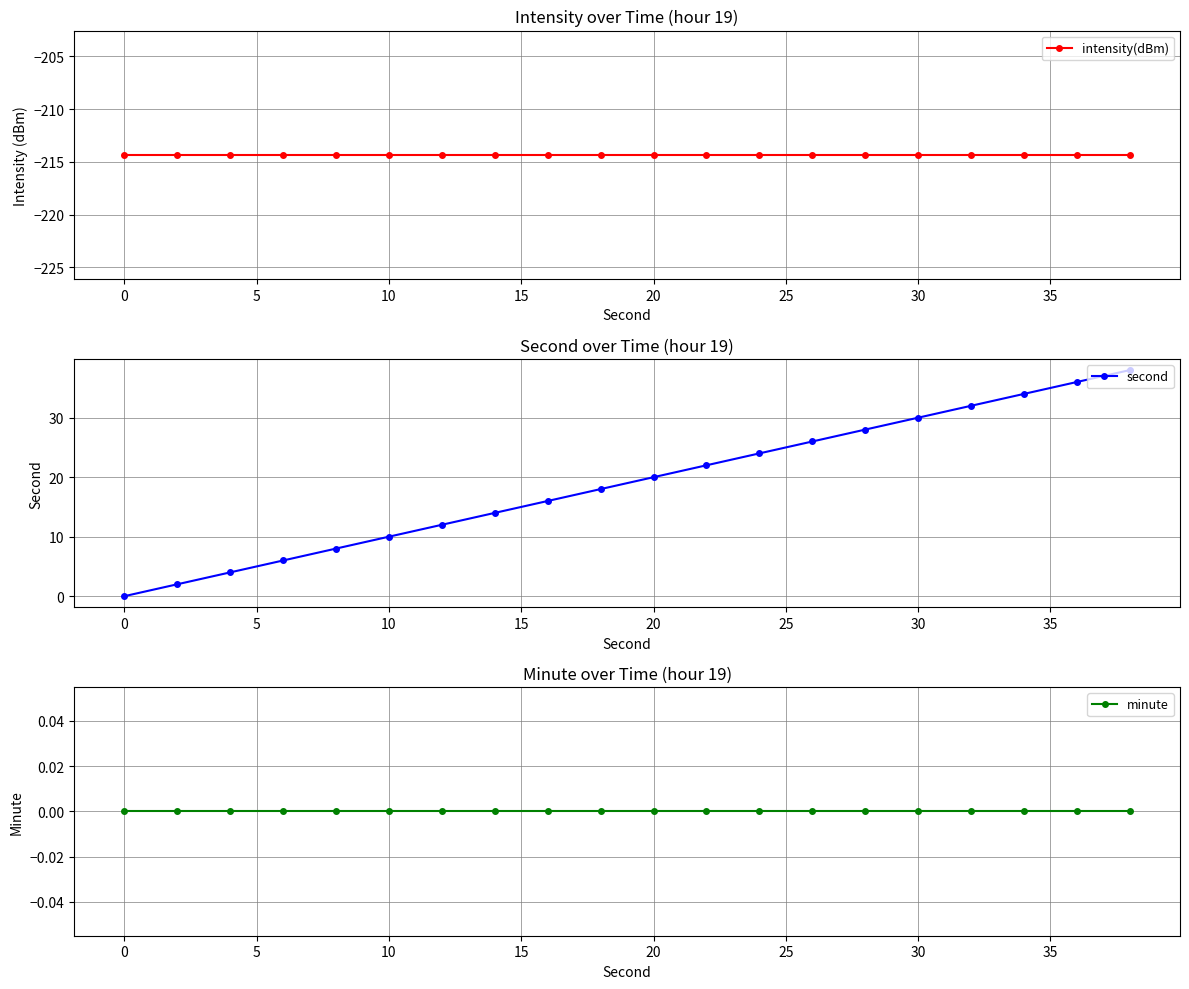

At how many categories does at least one series exceed -173?

20